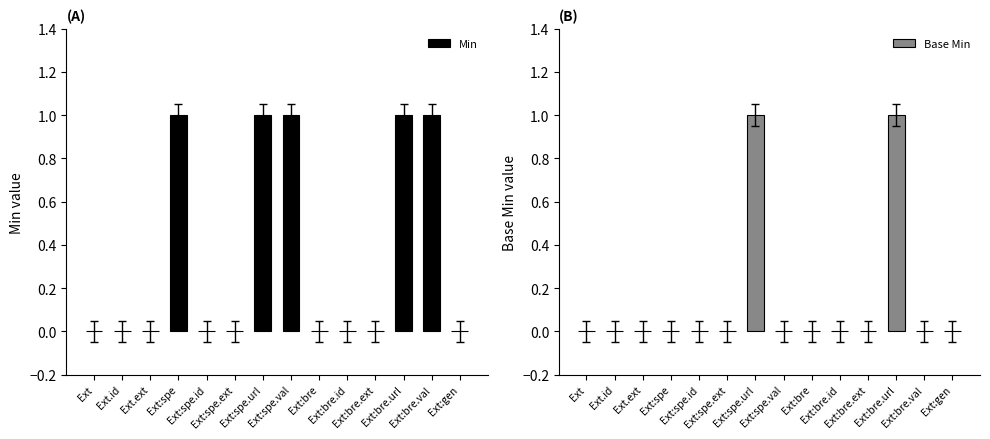

Rank the series by their maximum value, from highest to lowest.

Min, Base Min